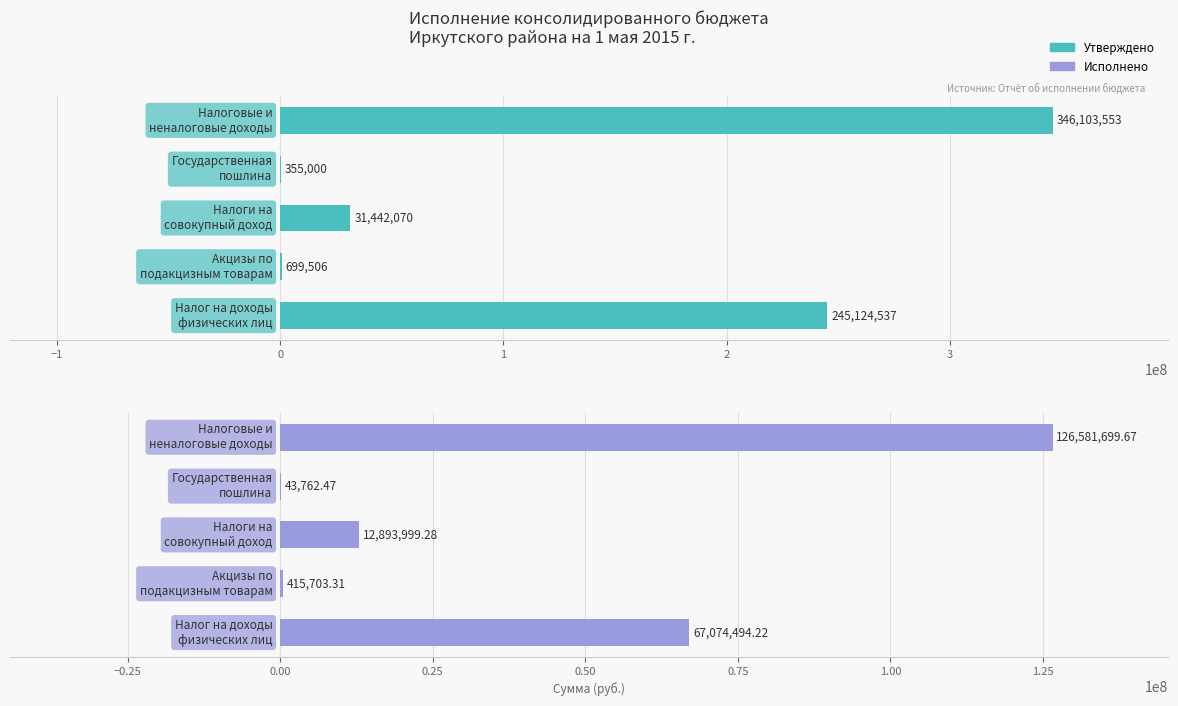

What are all the series names shown in the legend?

Утверждено, Исполнено